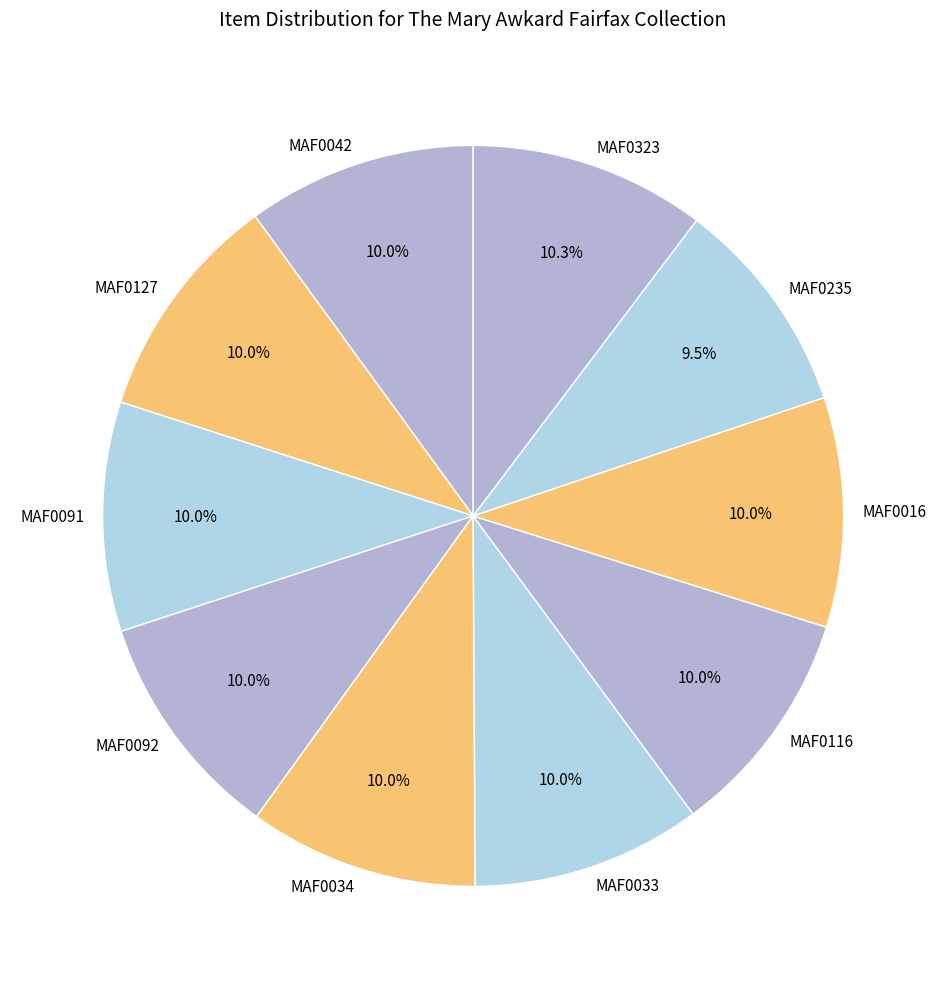

How many slices are in this pie chart?

10